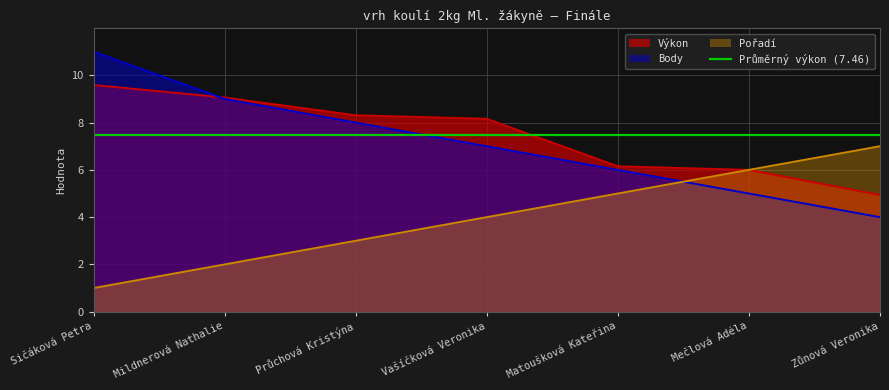

Does the chart display data point markers on the line(s)?

No